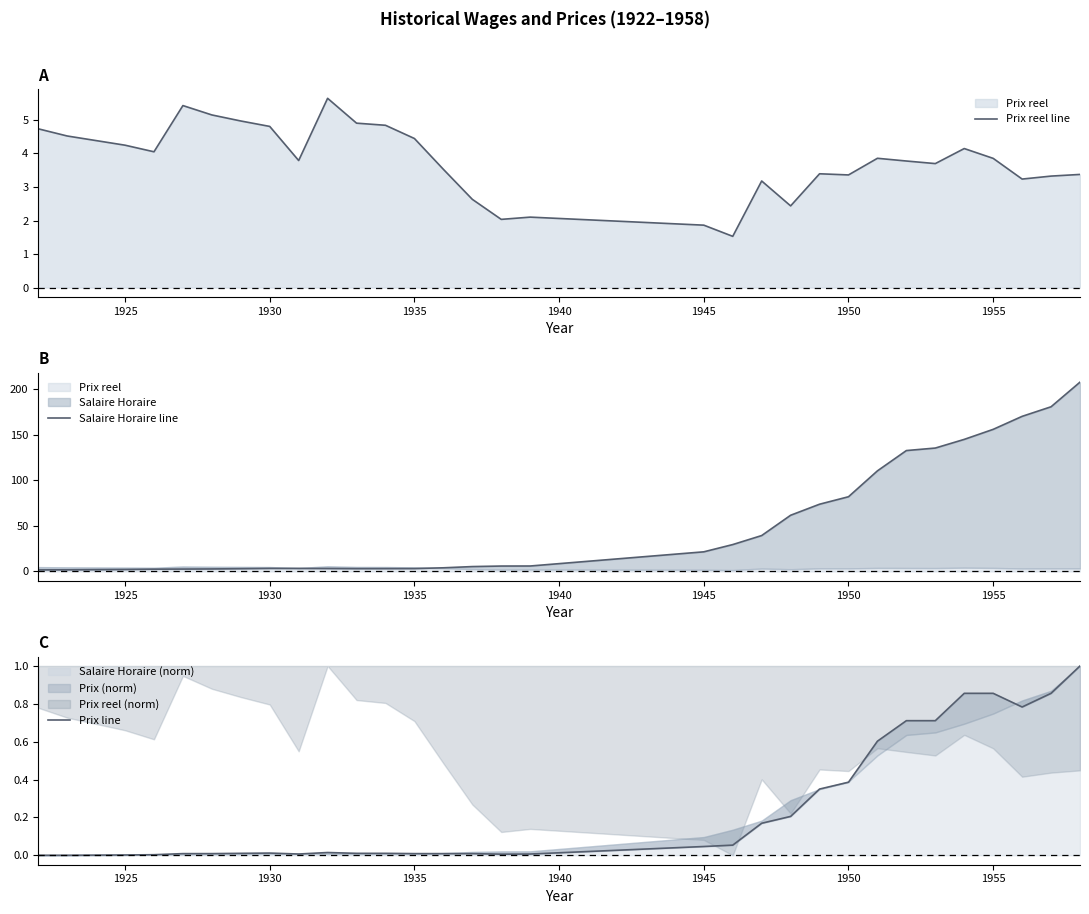

True or false: Prix reel line and Prix line cross at least once.

False